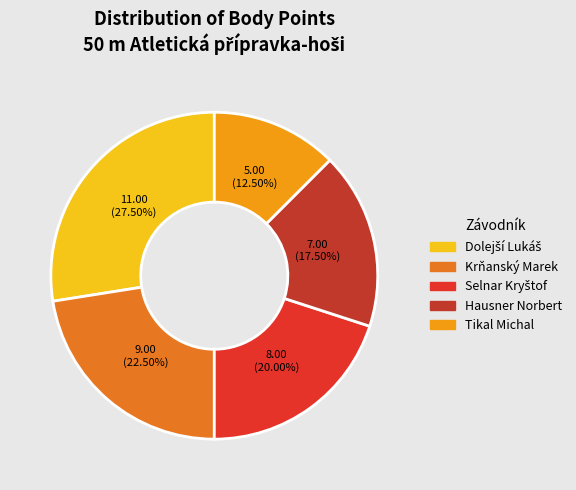

How many segments does this pie chart have?

5